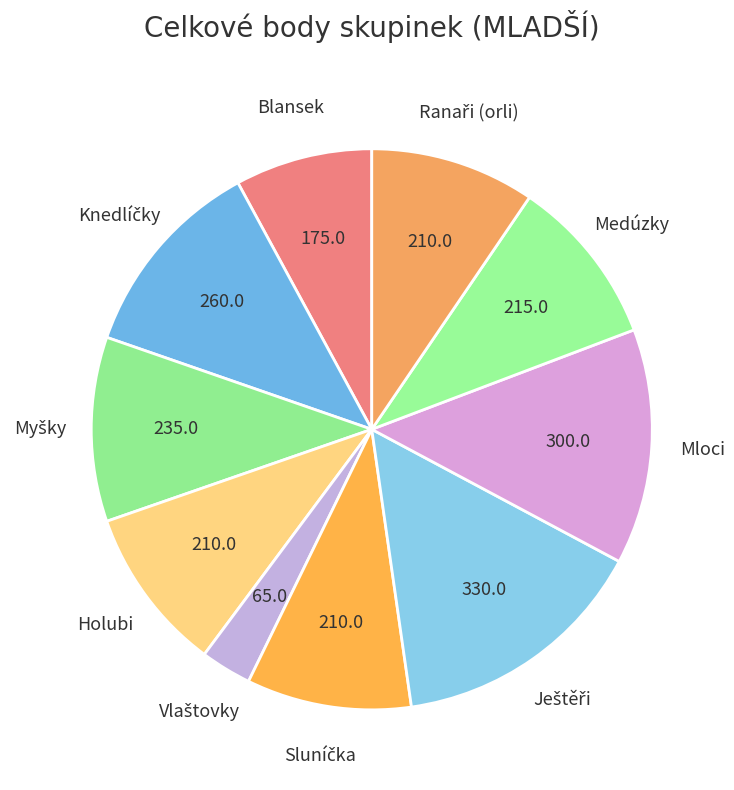

Is there any slice that represents more than half of the pie?

No